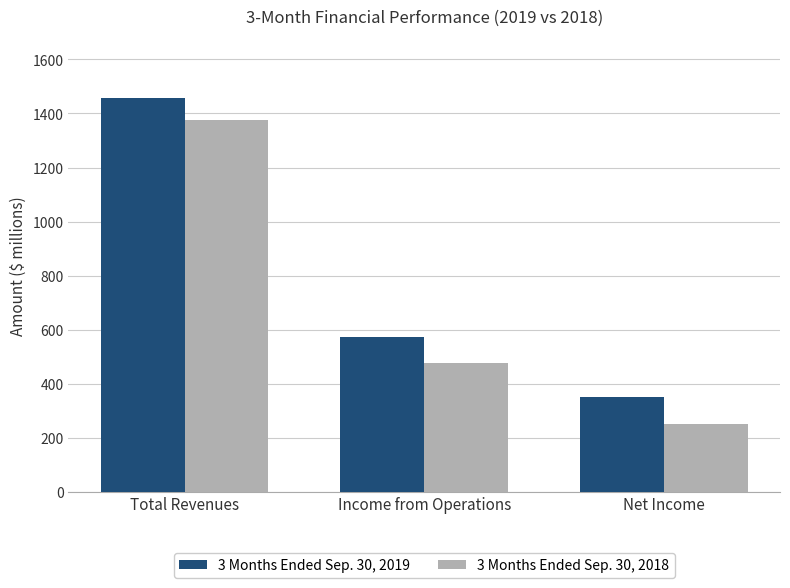

How many bars are there in total?

6